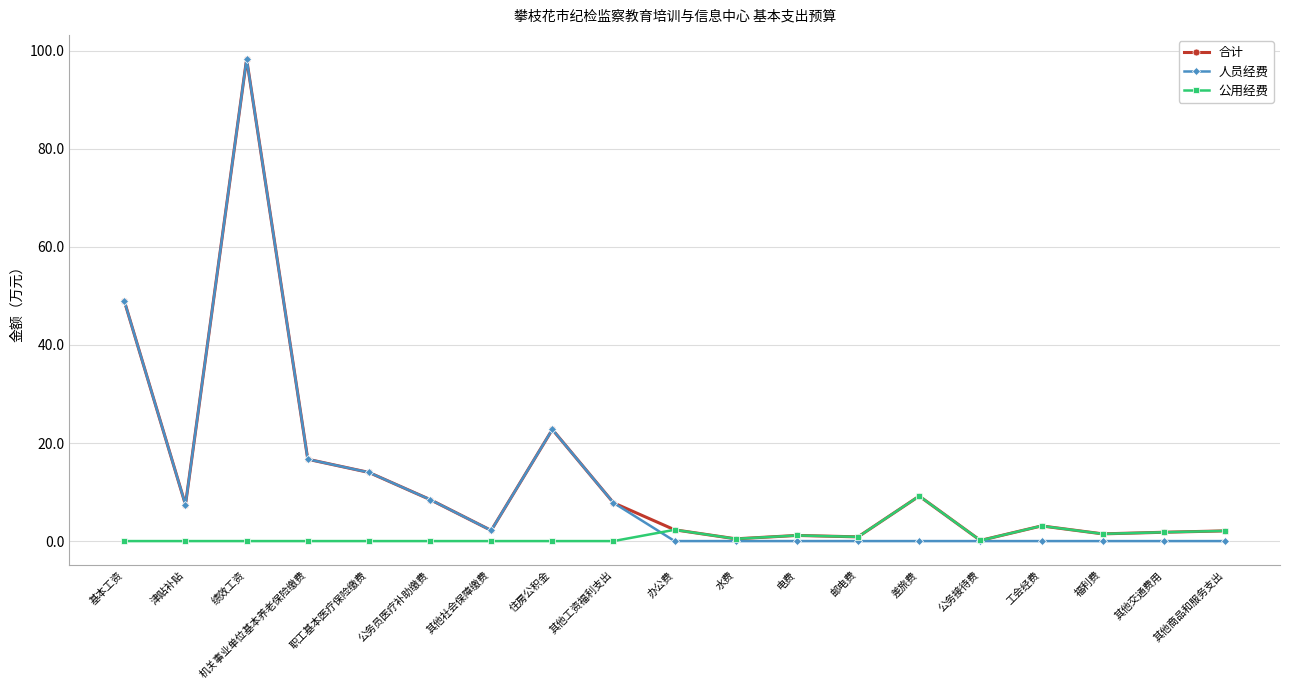

How many lines are shown in the chart?

3